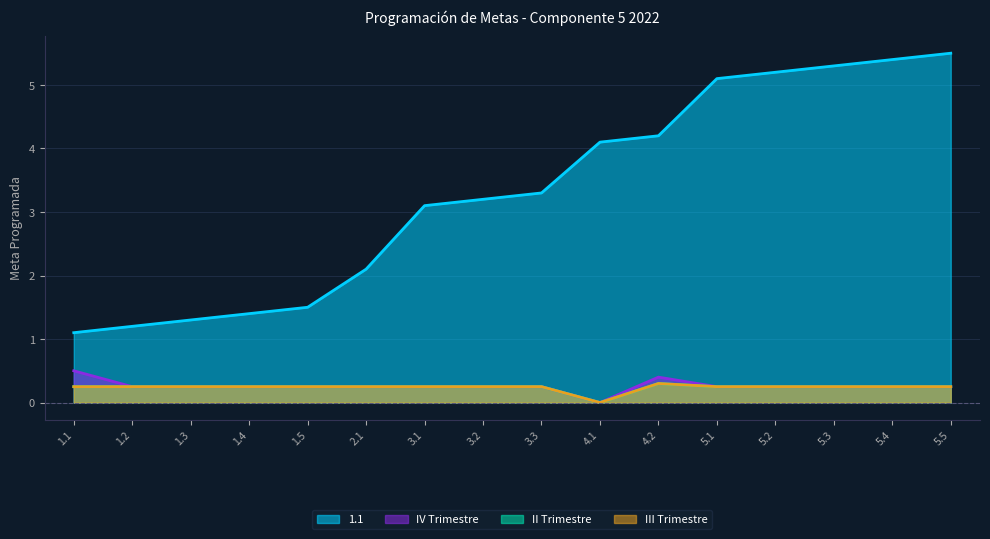

How many lines are shown in the chart?

4